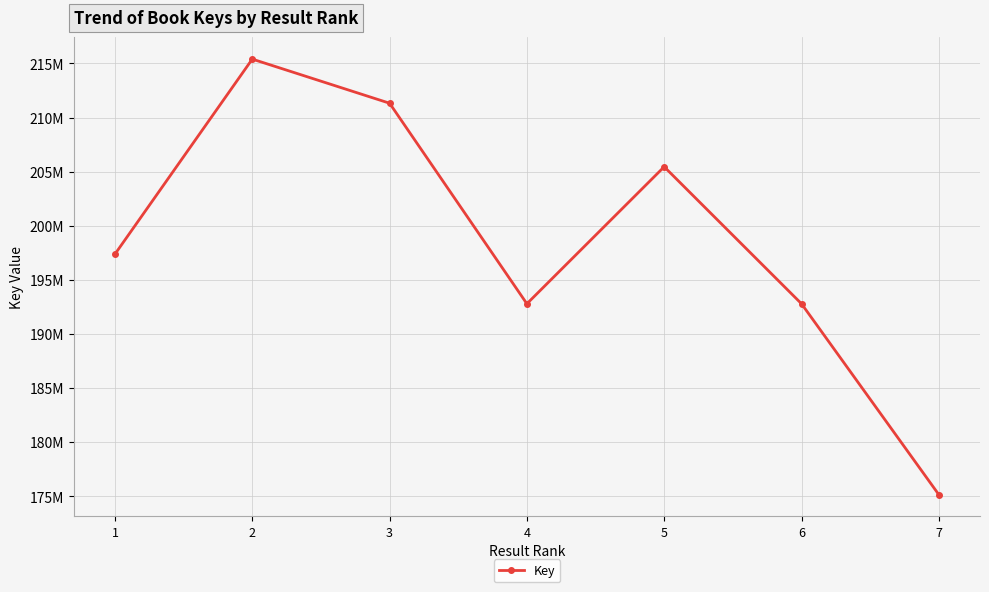

What is the sum of all values?

1390347916